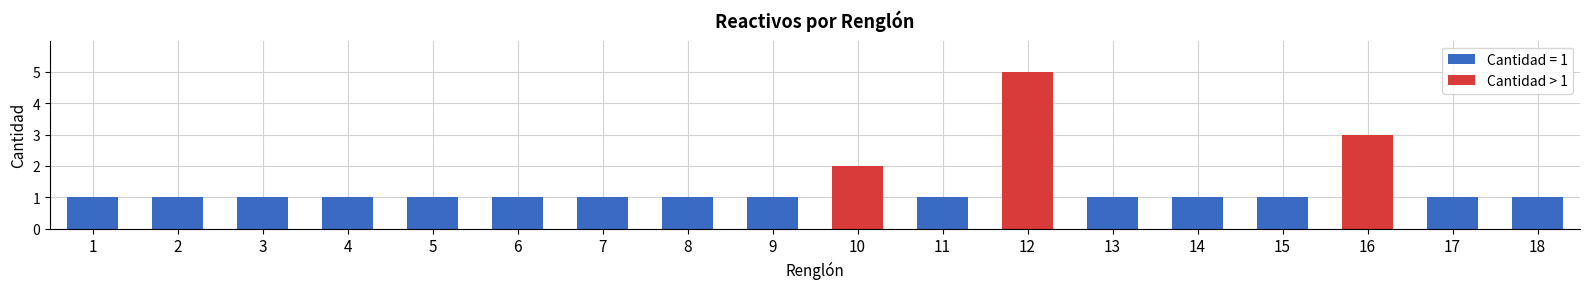

Count the values in the range 2 to 5.

3